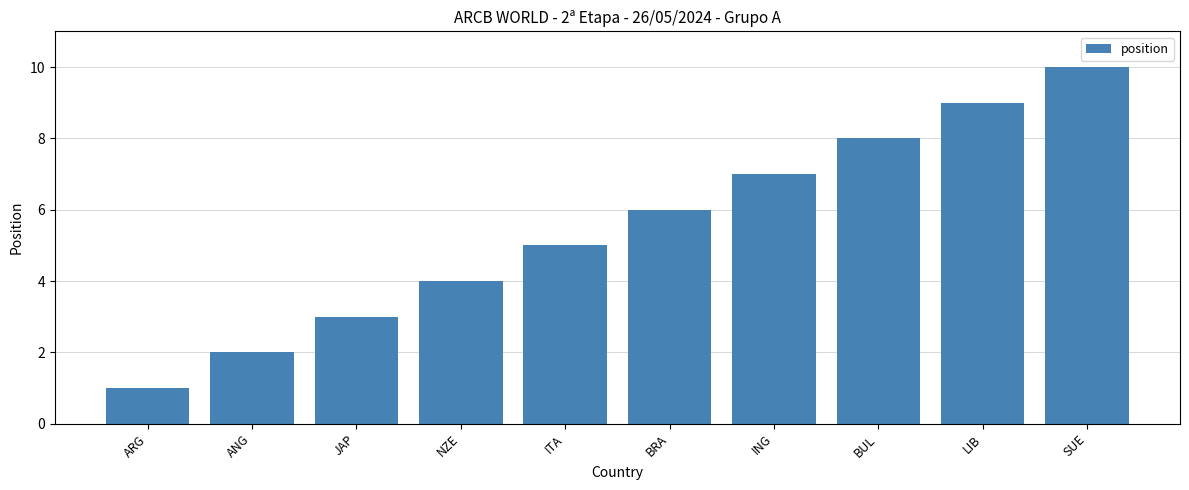

True or false: the data shows 2 at ANG.

True